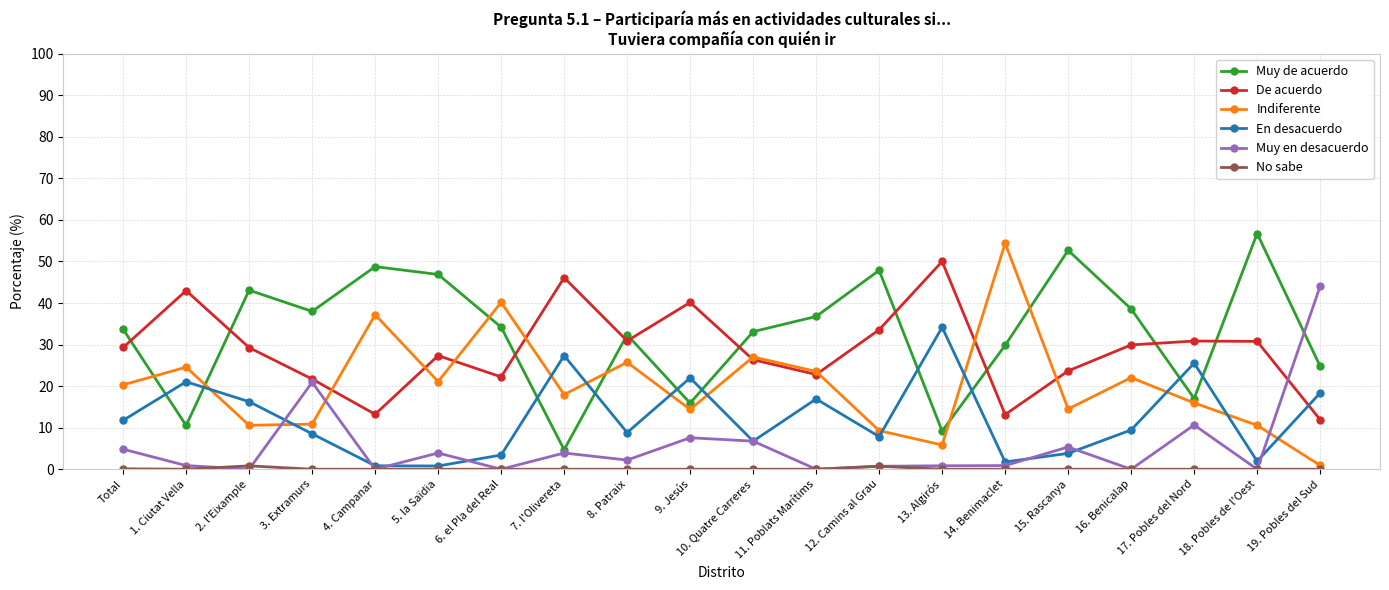

How many times do De acuerdo and En desacuerdo cross each other?

1